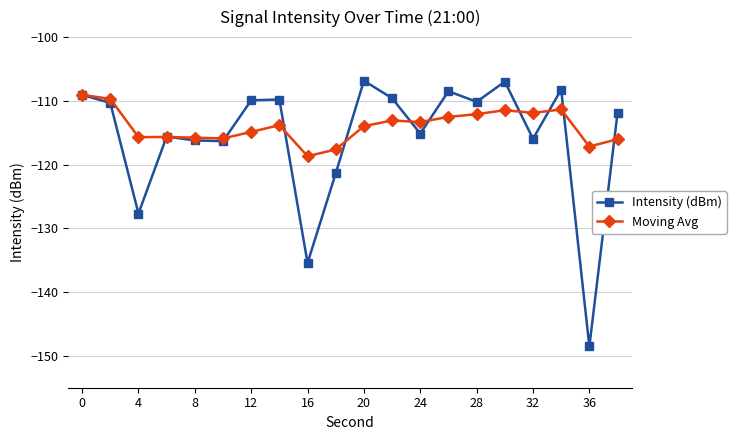

What is the sum of all Moving Avg values?

-2279.6